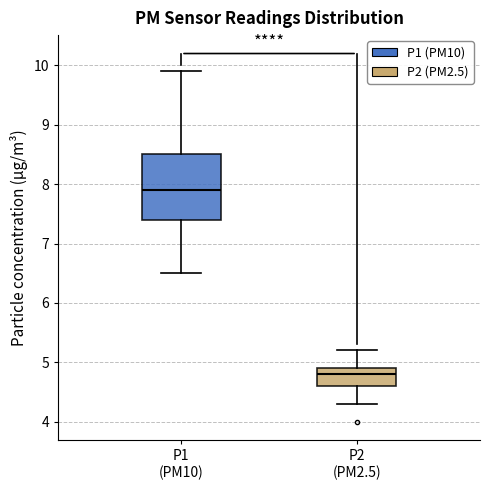

Where does the median line of the box for P1 (PM10) sit on the y-axis? The values are not printed on the chart, so give them approximately, as read against the axis.

7.9